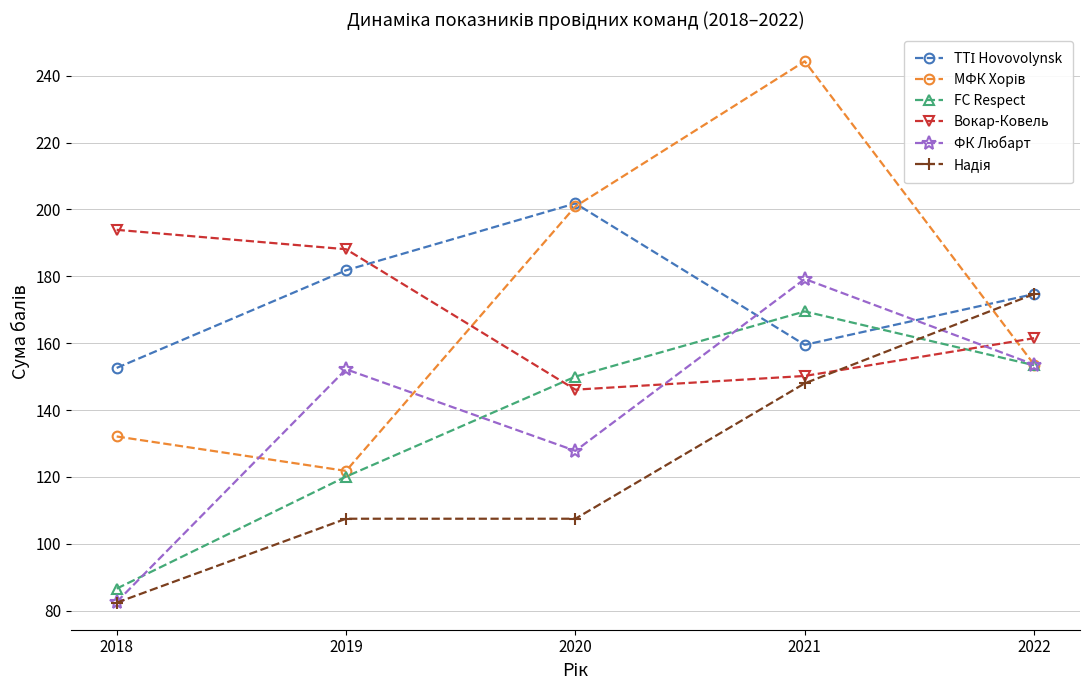

Which category has the highest value in the ФК Любарт series?

2021